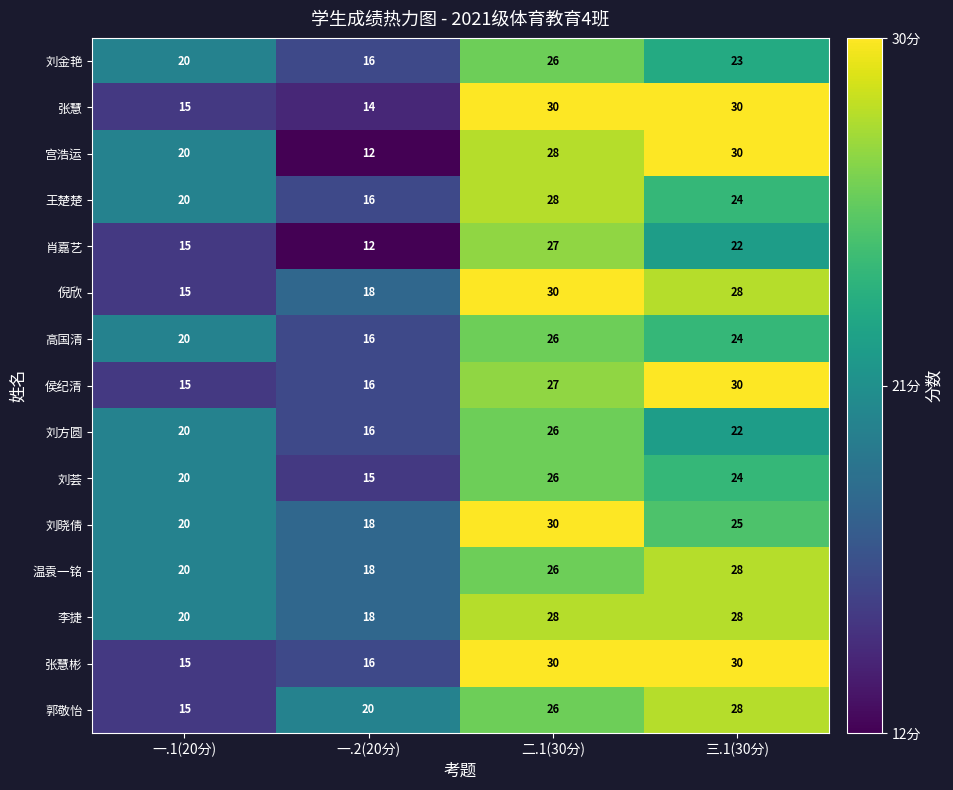

List the labels in order of 王楚楚 value, smallest first.

一.2(20分), 一.1(20分), 三.1(30分), 二.1(30分)